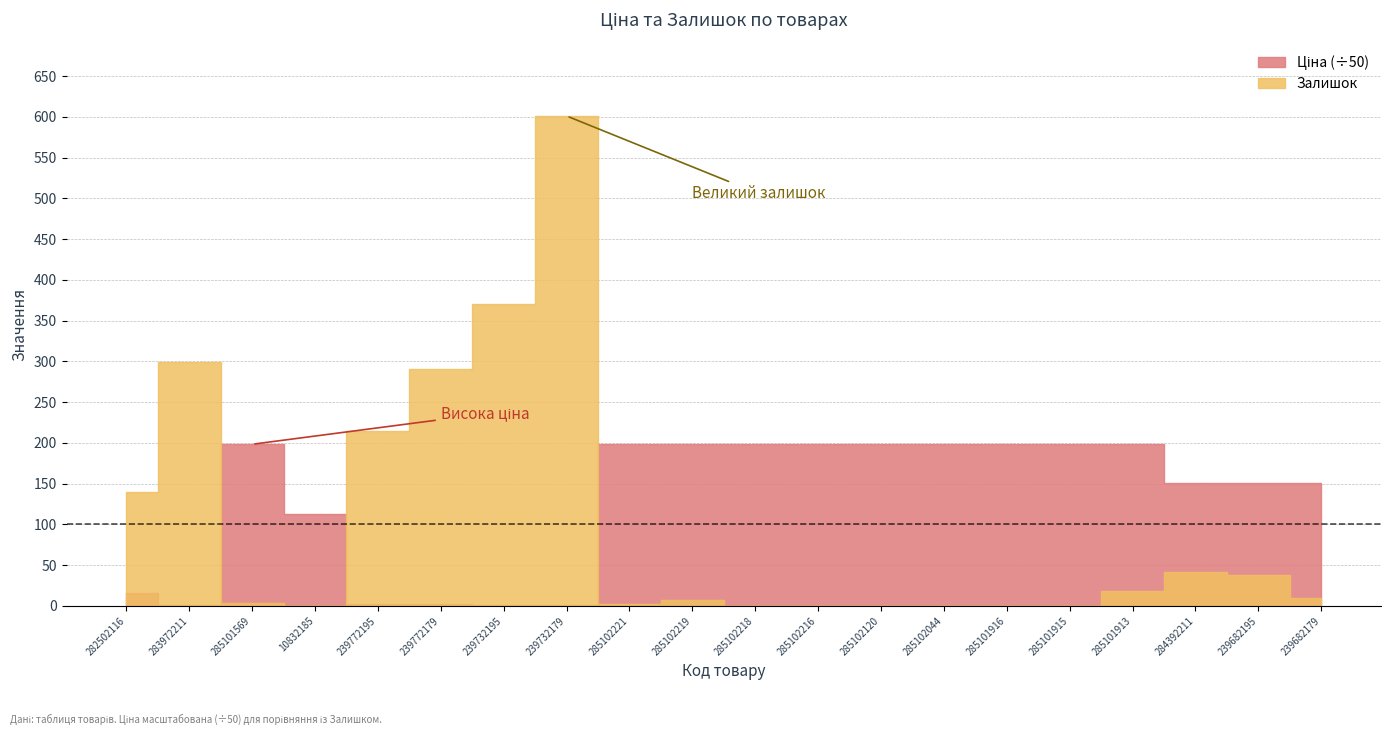

What is the label of the 6th point from the left?

239772179